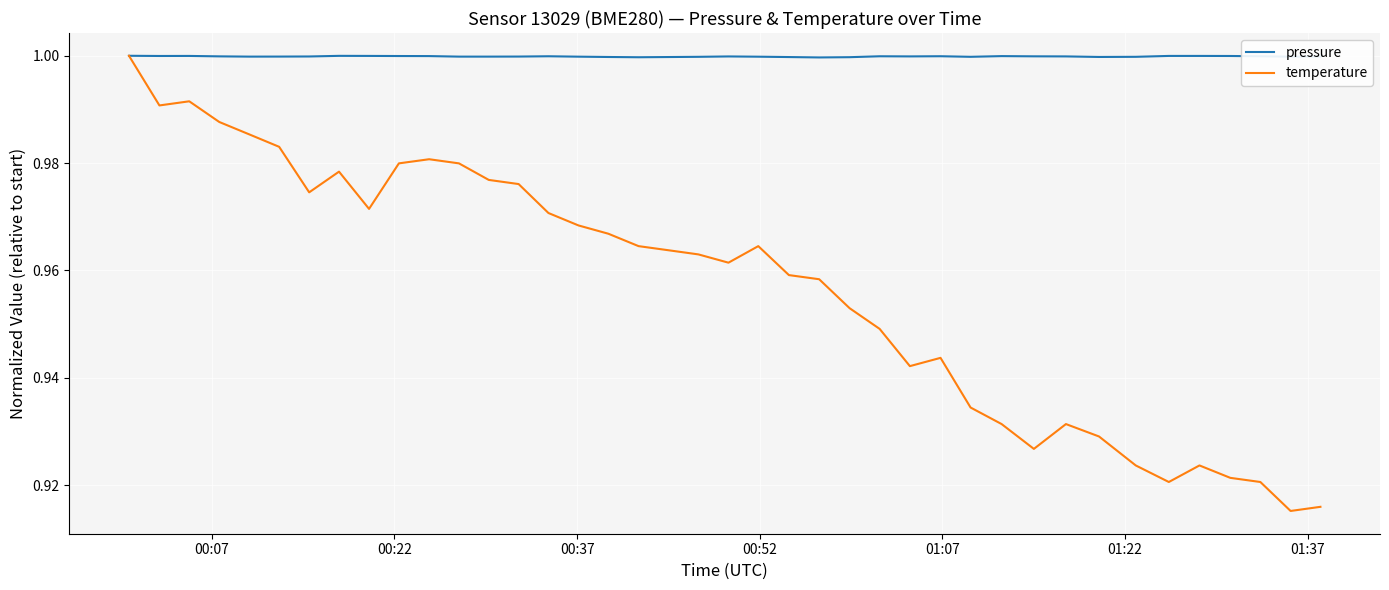

What are all the series names shown in the legend?

pressure, temperature